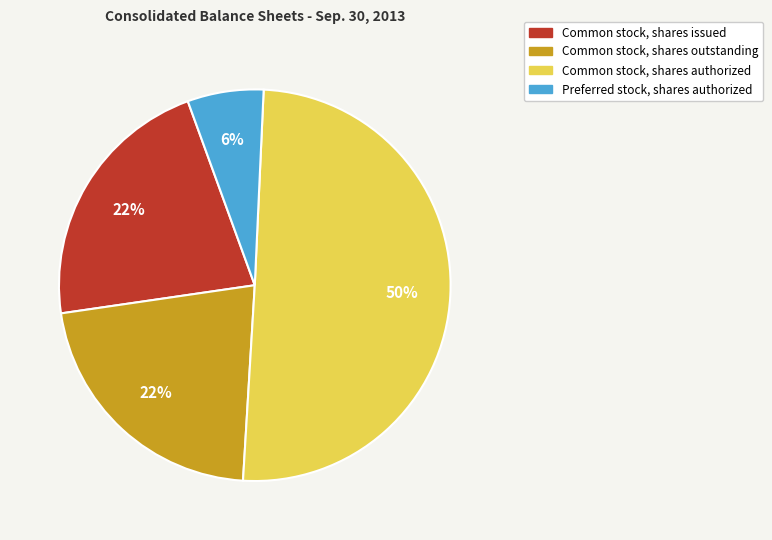

Which category accounts for the majority?

Common stock, shares authorized